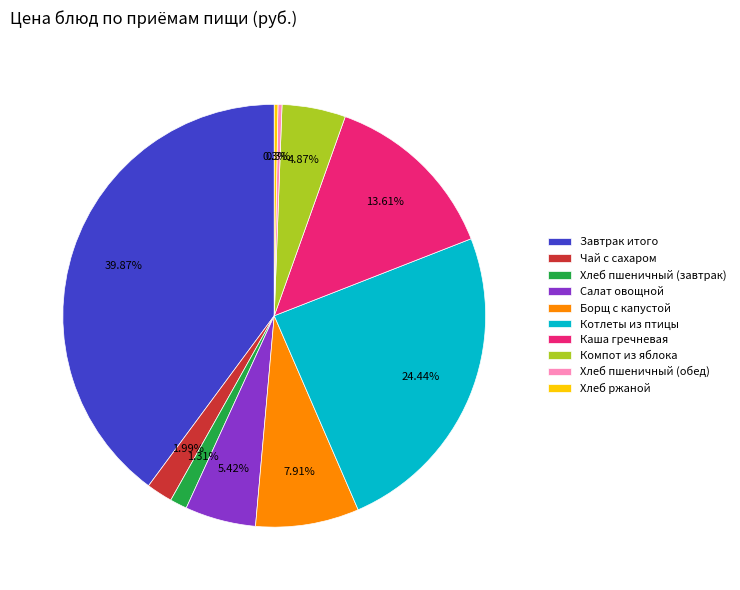

To the nearest percent, what is the combined percentage of Чай с сахаром and Хлеб ржаной?

2%